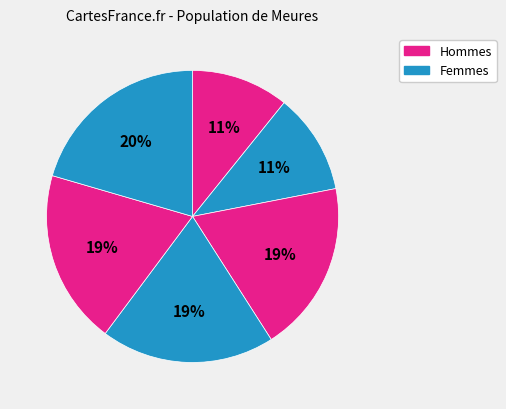

How many segments does this pie chart have?

6